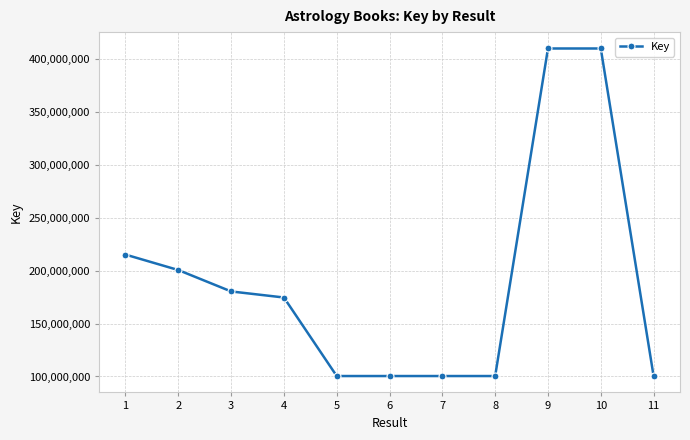

What is the average value?

190288602